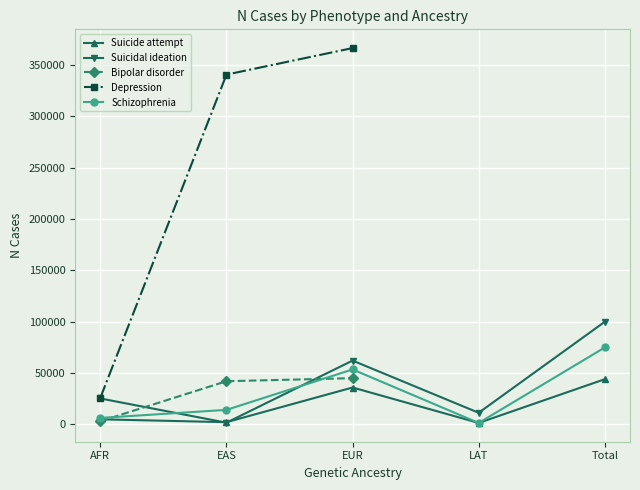

Which series has the largest total across all categories?

Suicidal ideation